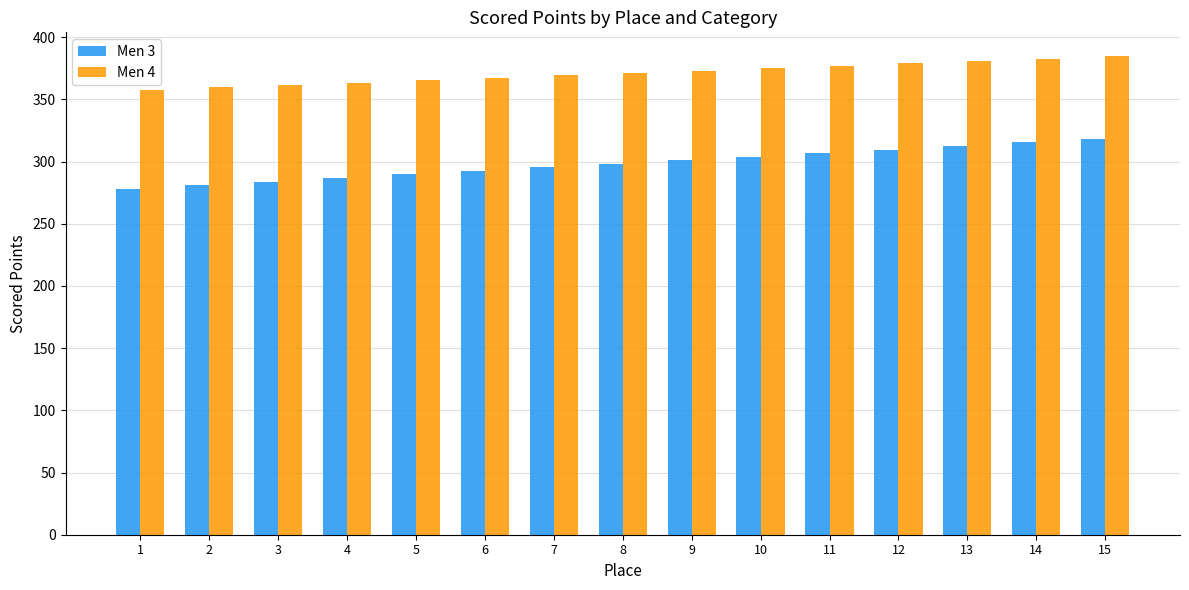

What is the difference between the highest and lowest values at 12?

69.2